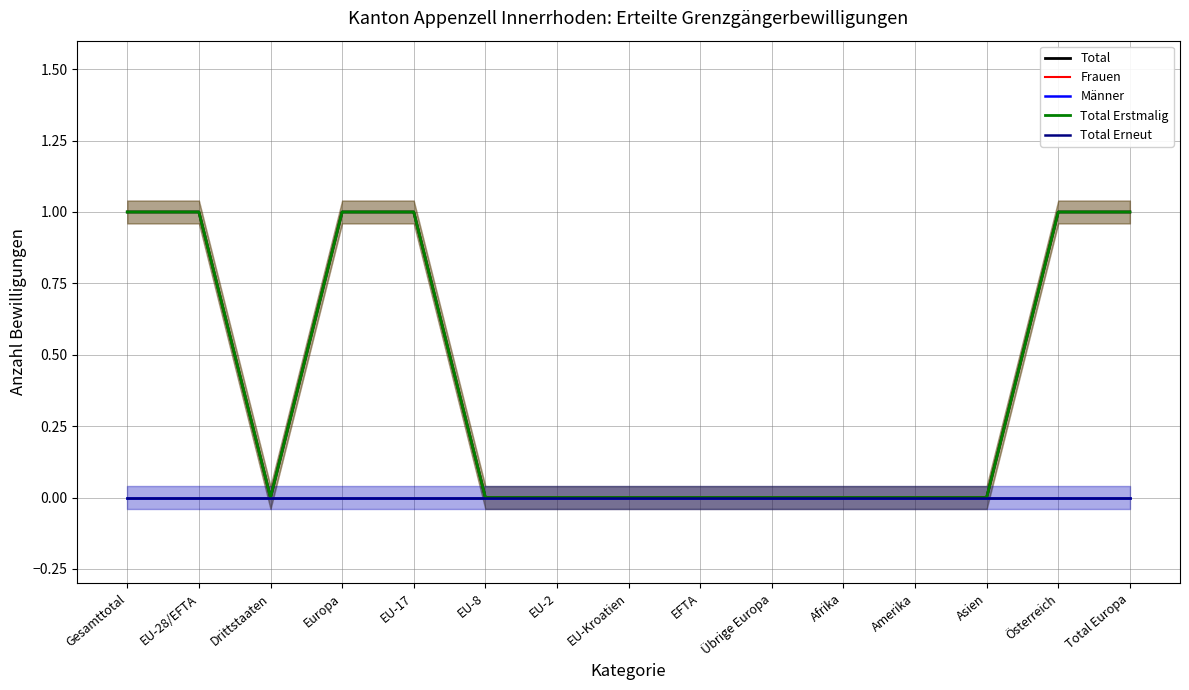

Which series has the largest range (max minus min)?

Total